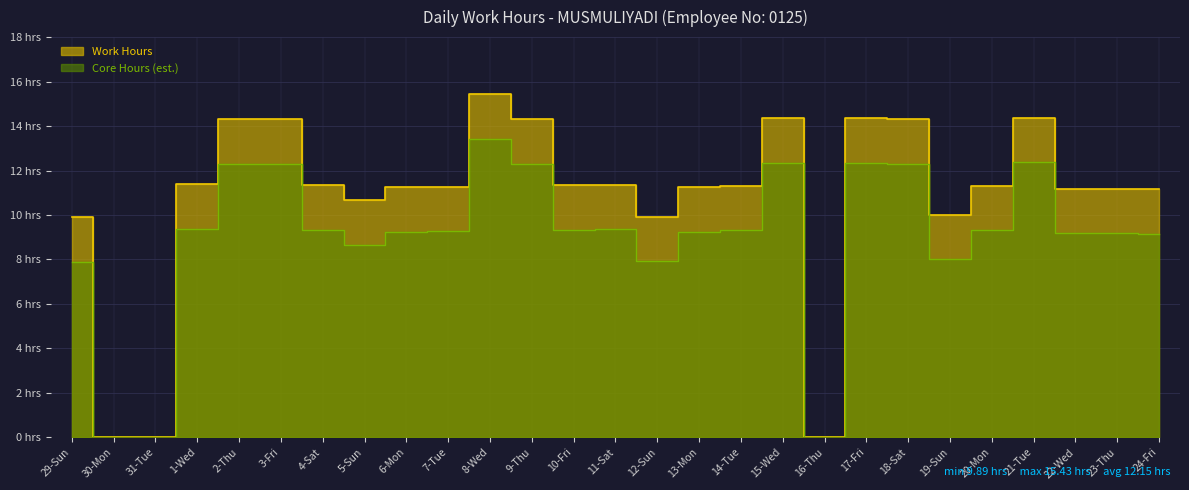

Rank the categories by value from lowest to highest.

30-Mon, 31-Tue, 16-Thu, 29-Sun, 12-Sun, 19-Sun, 5-Sun, 24-Fri, 23-Thu, 22-Wed, 6-Mon, 13-Mon, 7-Tue, 20-Mon, 14-Tue, 10-Fri, 4-Sat, 11-Sat, 1-Wed, 2-Thu, 9-Thu, 18-Sat, 3-Fri, 15-Wed, 17-Fri, 21-Tue, 8-Wed